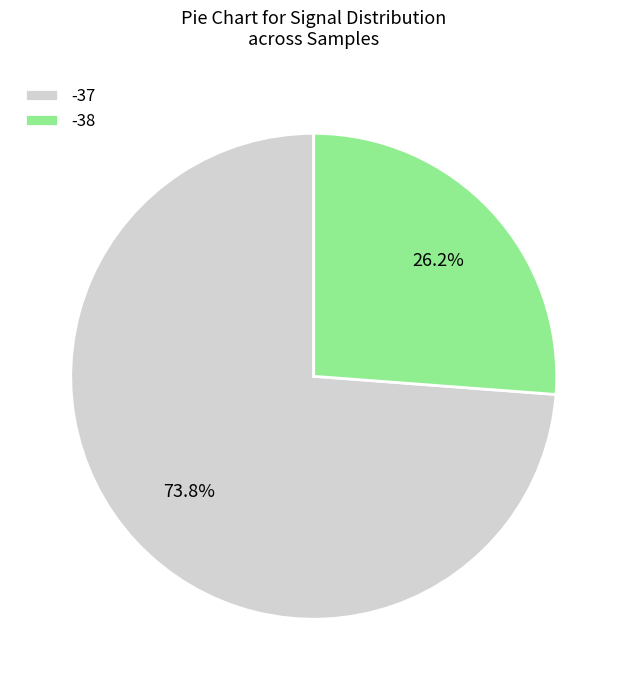

To the nearest percent, what portion does -37 represent?

74%